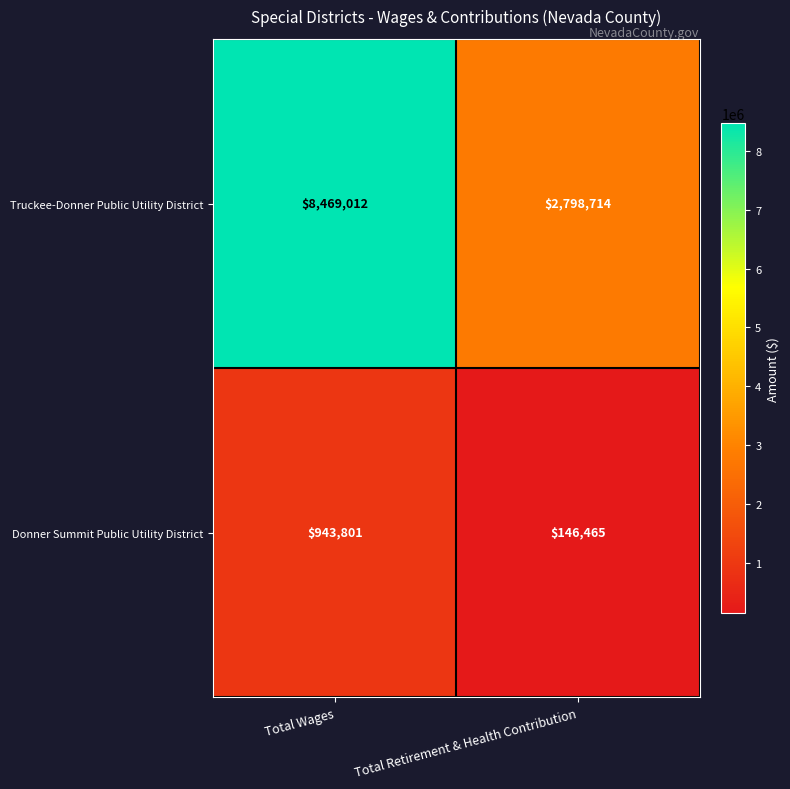

What value does the Truckee-Donner Public Utility District series have at Total Wages?

8469012